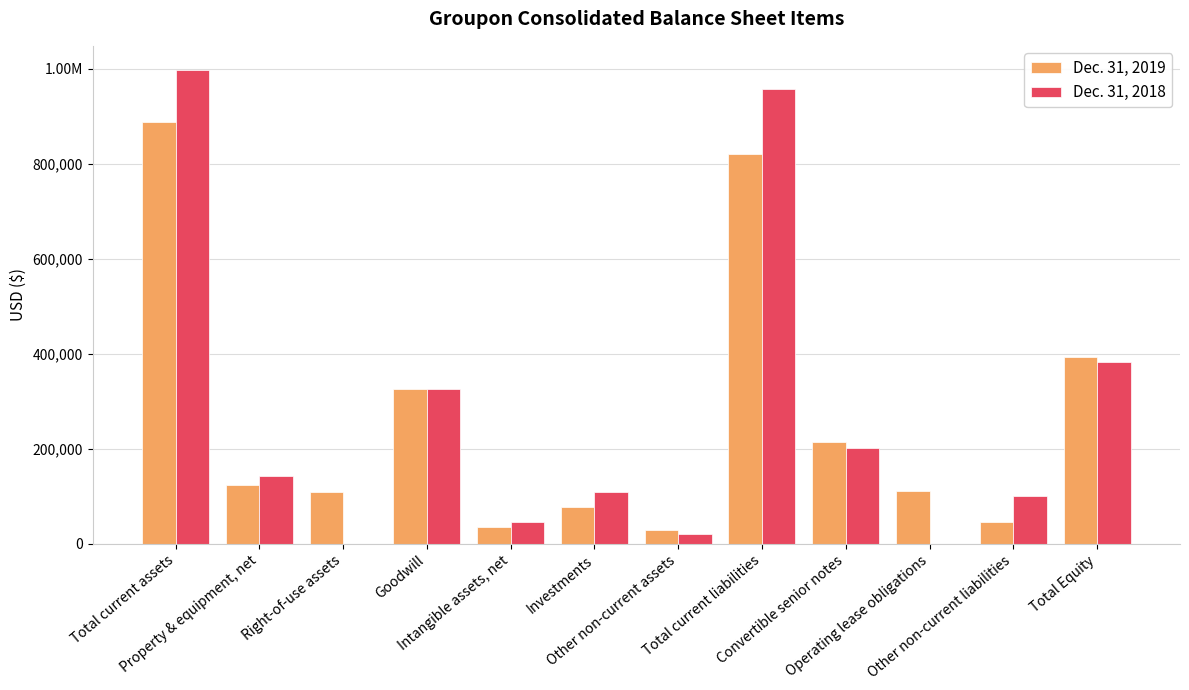

What is the total value across all series at Intangible assets, net?

80693